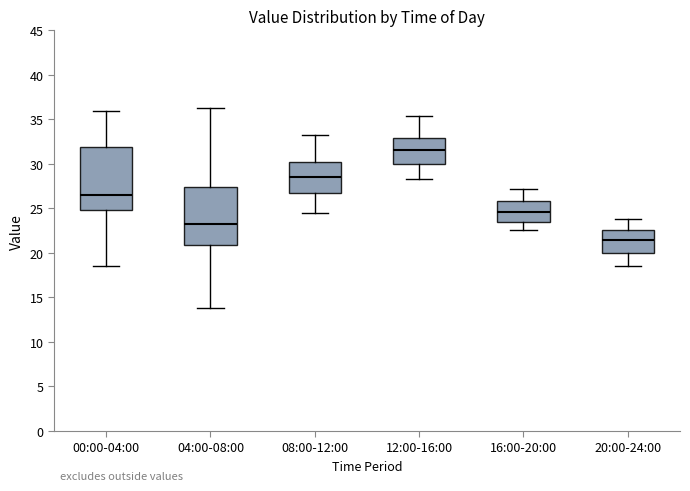

Where does the lower whisker of the box for 08:00-12:00 end on the y-axis? The values are not printed on the chart, so give them approximately, as read against the axis.

24.5